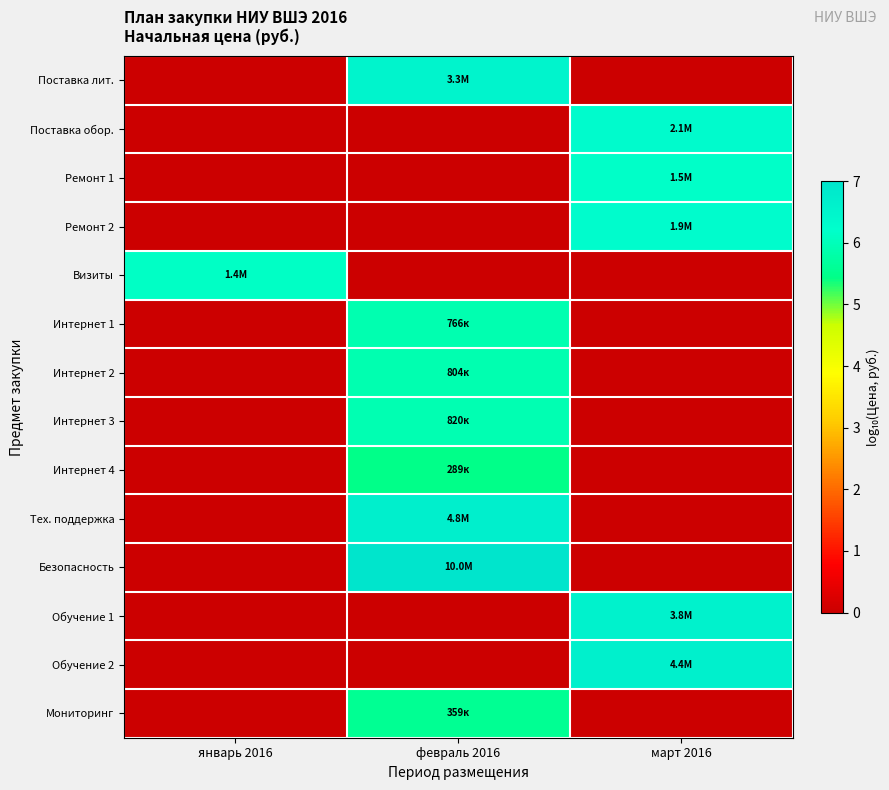

Which series has the largest range (max minus min)?

Безопасность